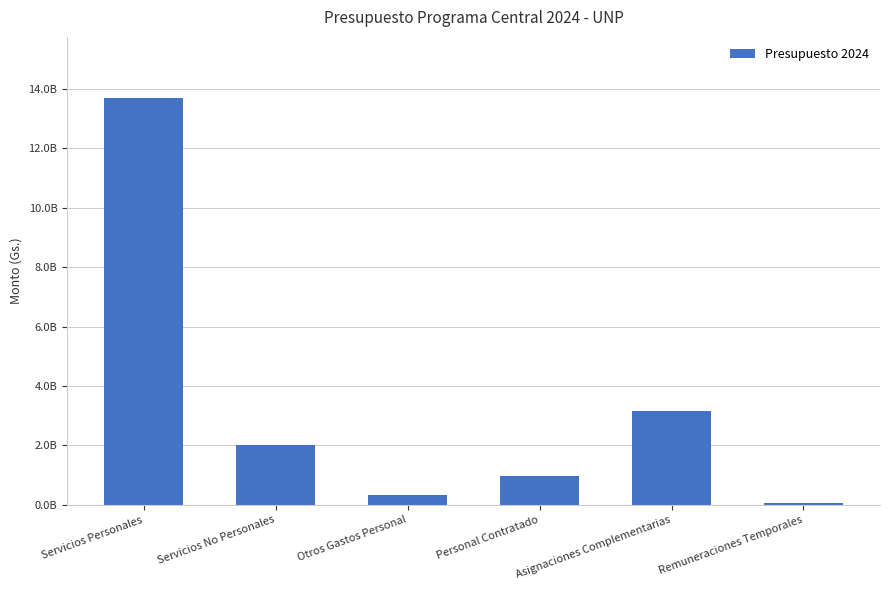

List the labels in order of value, smallest first.

Remuneraciones Temporales, Otros Gastos Personal, Personal Contratado, Servicios No Personales, Asignaciones Complementarias, Servicios Personales